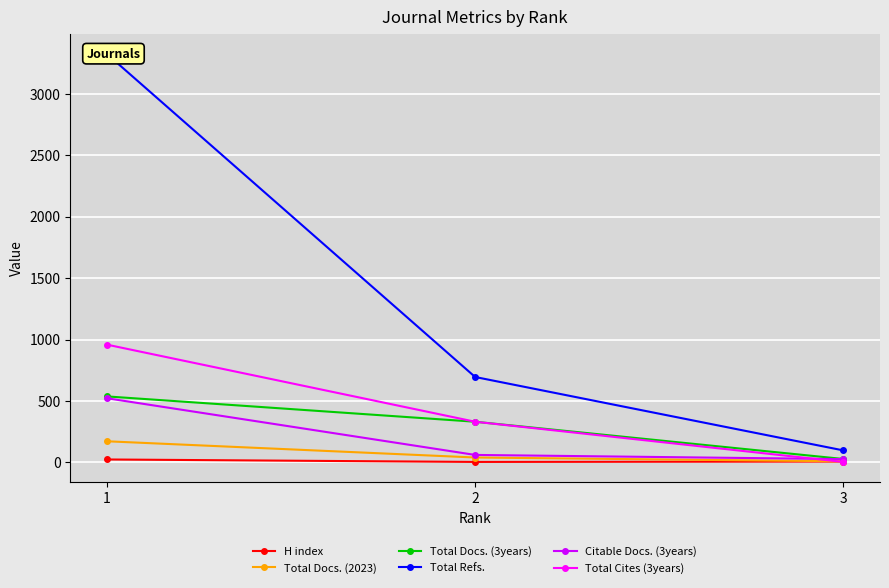

What are all the series names shown in the legend?

H index, Total Docs. (2023), Total Docs. (3years), Total Refs., Citable Docs. (3years), Total Cites (3years)